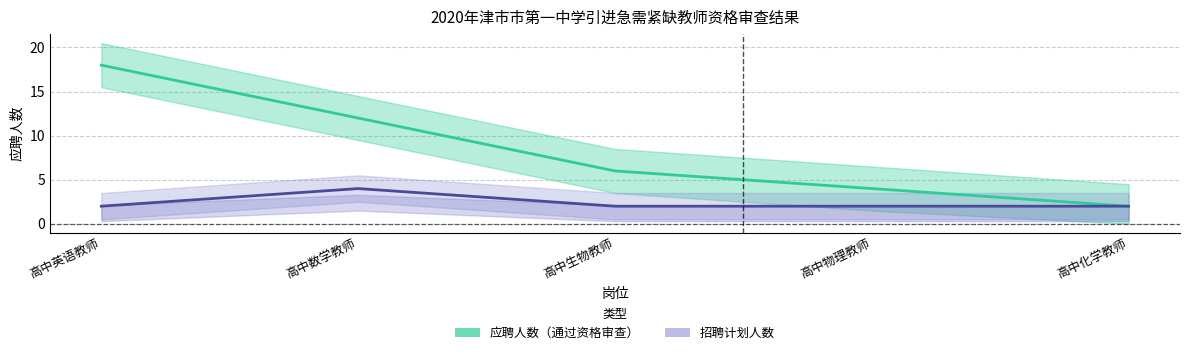

What is the minimum value shown in the chart?

2